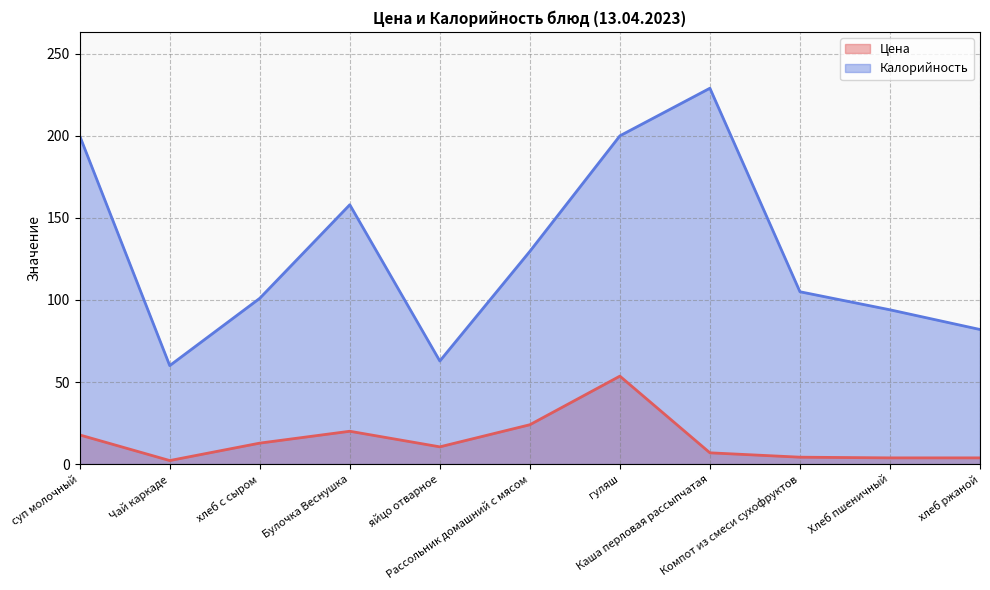

At суп молочный, list the series in order from smallest to largest.

Цена, Калорийность